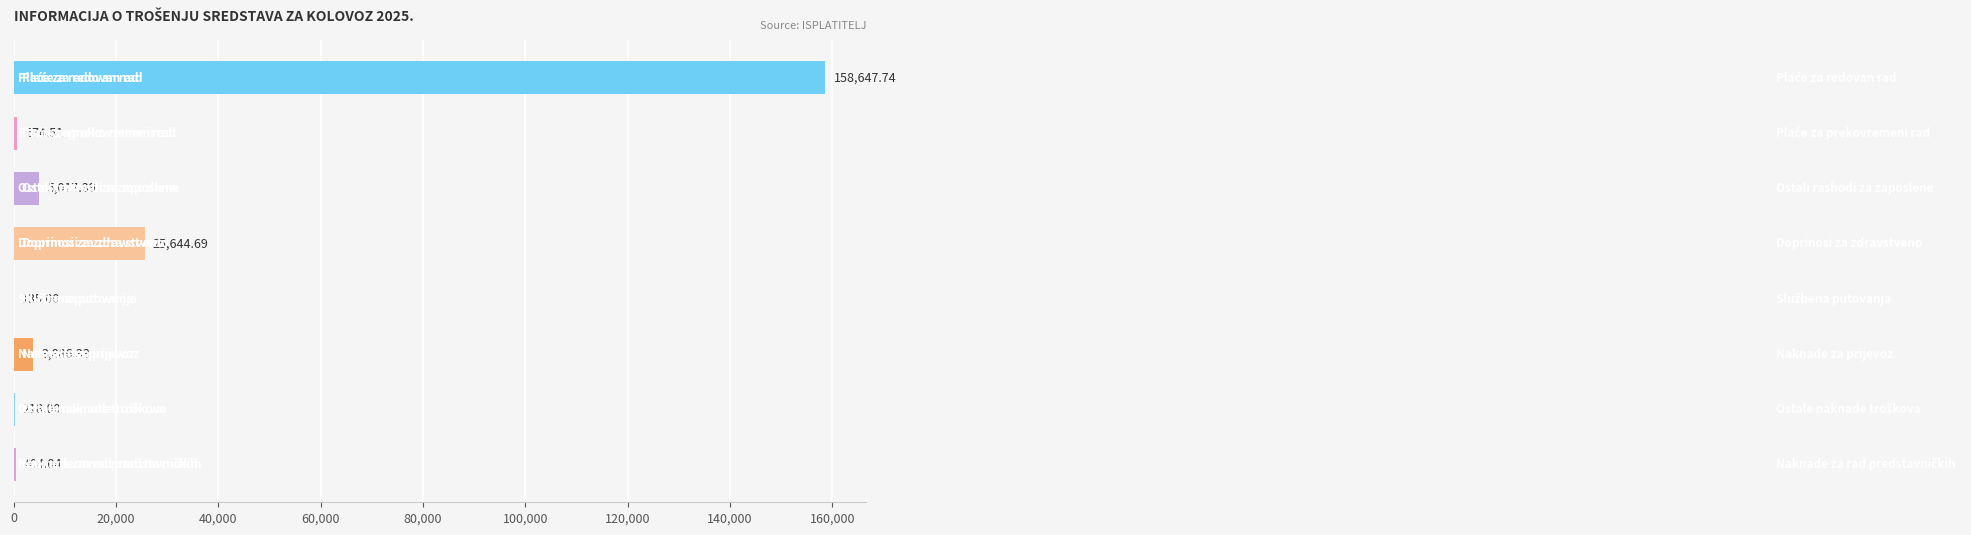

What is the sum of all values?

194627.7